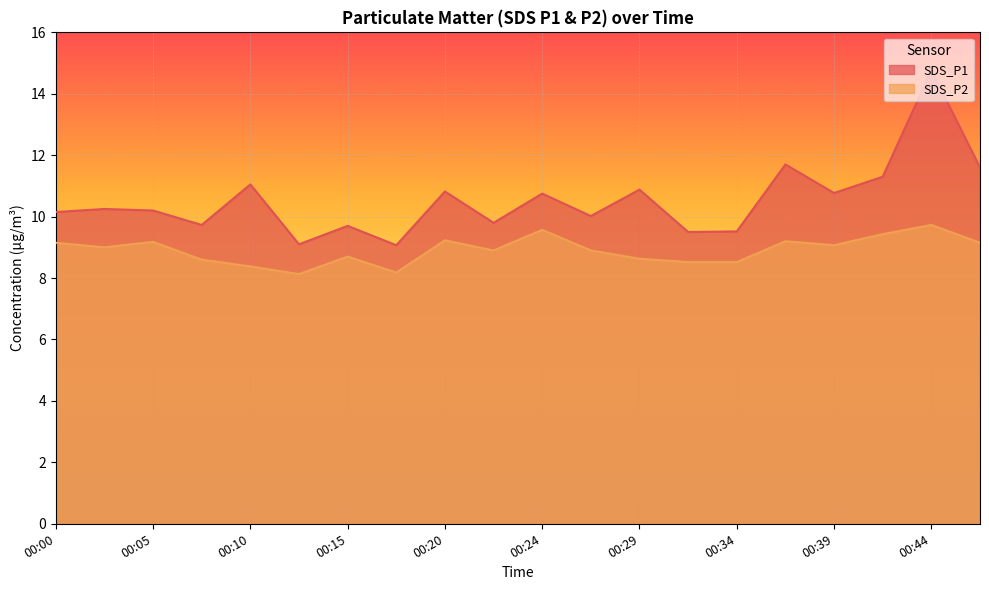

Between 00:12 and 00:34, which series saw the biggest shift?

SDS_P1